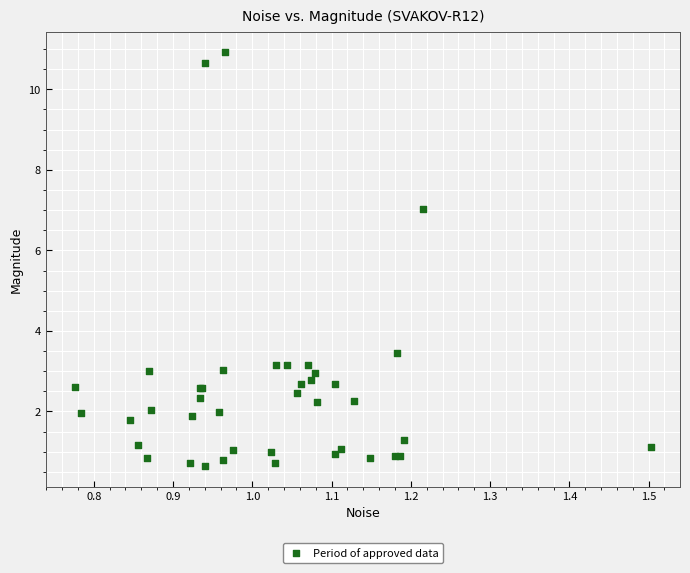

What Y value in the scatter plot is closest to 5?

3.5